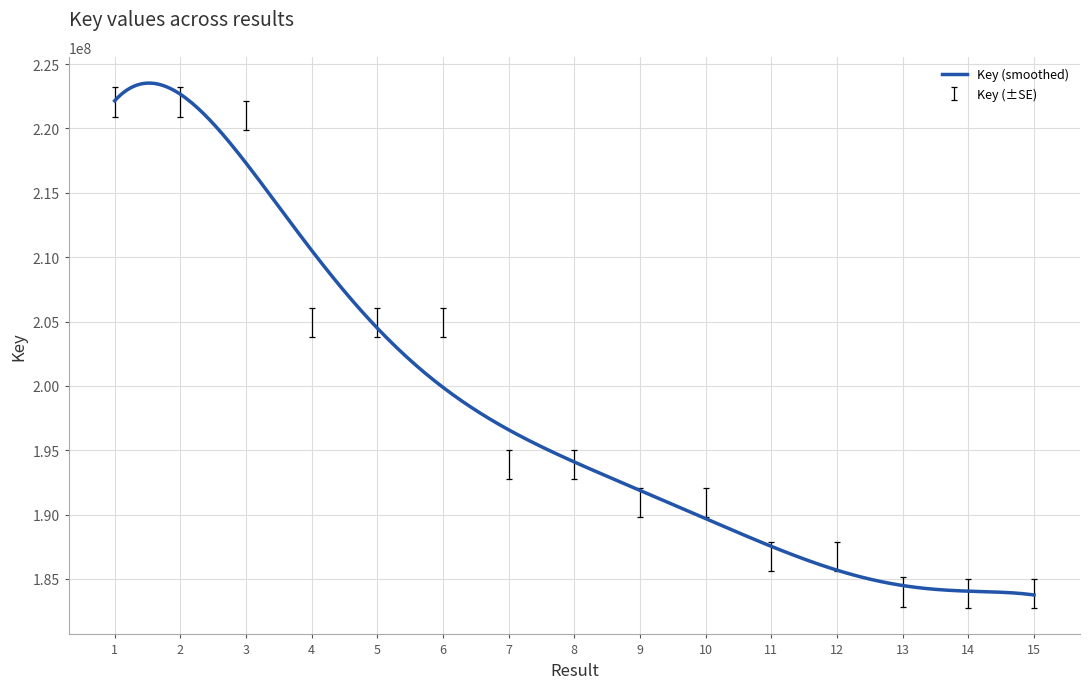

What is the maximum value shown in the chart?

223522622.7